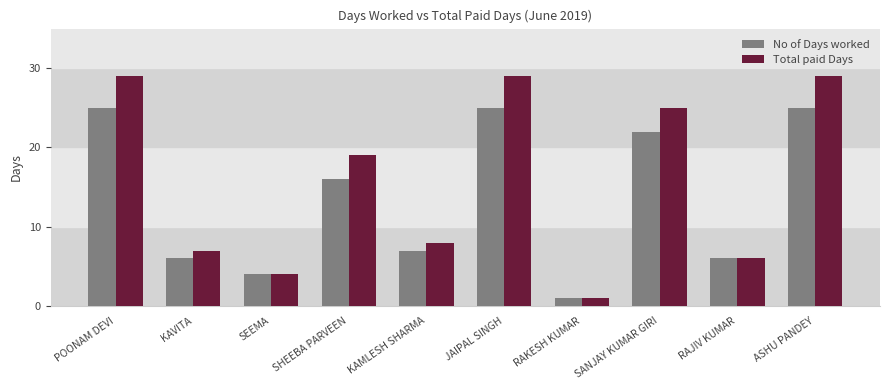

Reading right to left, what are all the values shown in this chart?

No of Days worked: ASHU PANDEY=25	RAJIV KUMAR=6	SANJAY KUMAR GIRI=22	RAKESH KUMAR=1	JAIPAL SINGH=25	KAMLESH SHARMA=7	SHEEBA PARVEEN=16	SEEMA=4	KAVITA=6	POONAM DEVI=25
Total paid Days: ASHU PANDEY=29	RAJIV KUMAR=6	SANJAY KUMAR GIRI=25	RAKESH KUMAR=1	JAIPAL SINGH=29	KAMLESH SHARMA=8	SHEEBA PARVEEN=19	SEEMA=4	KAVITA=7	POONAM DEVI=29